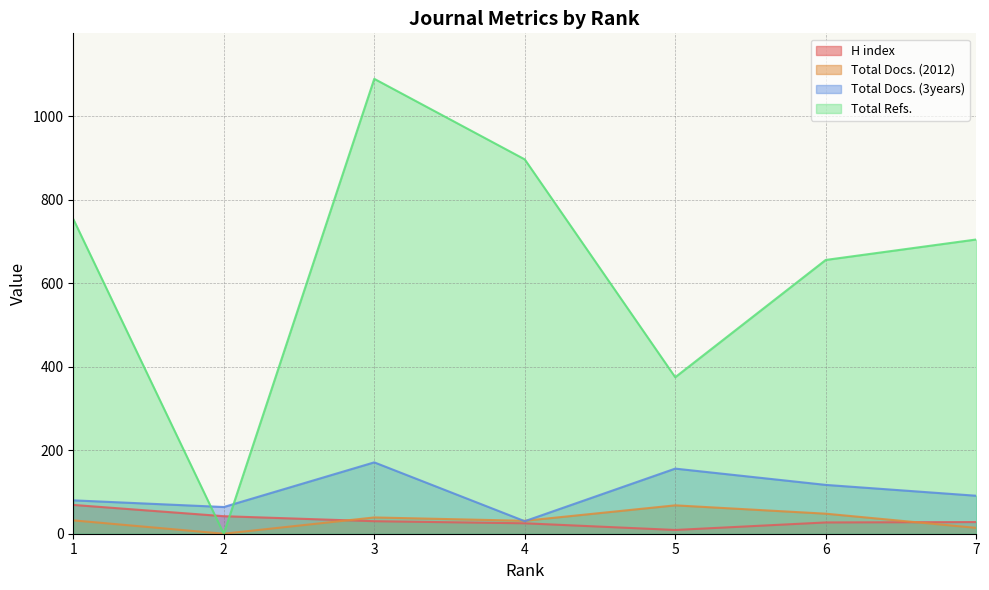

Does the chart have visible grid lines?

Yes